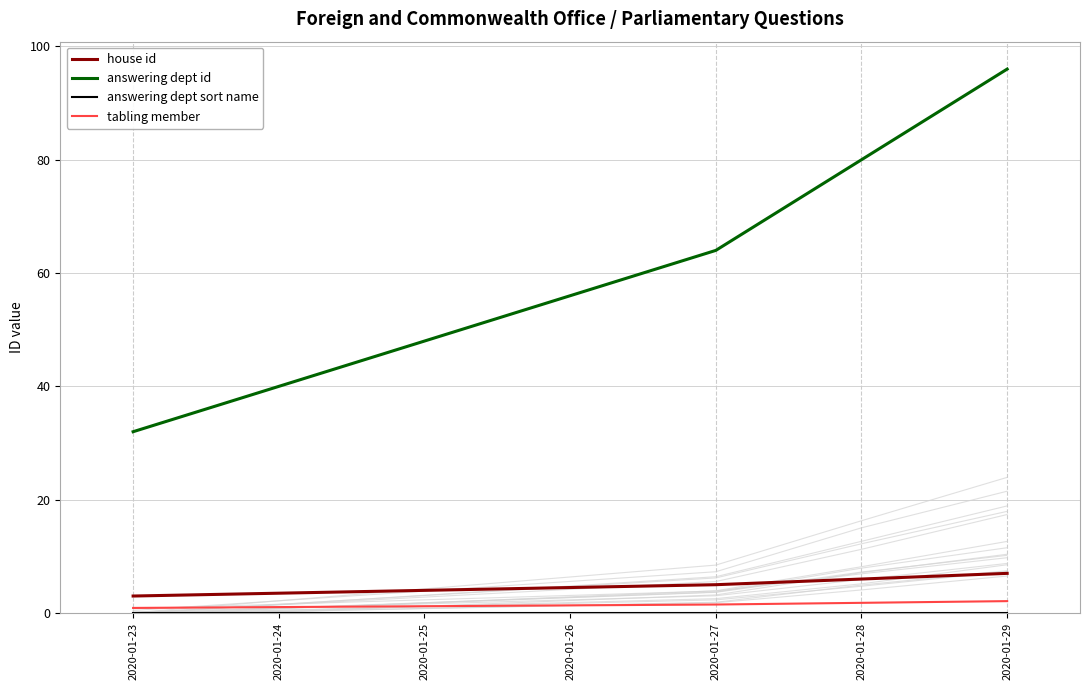

What is the total value across all series at 2020-01-23?

36.0